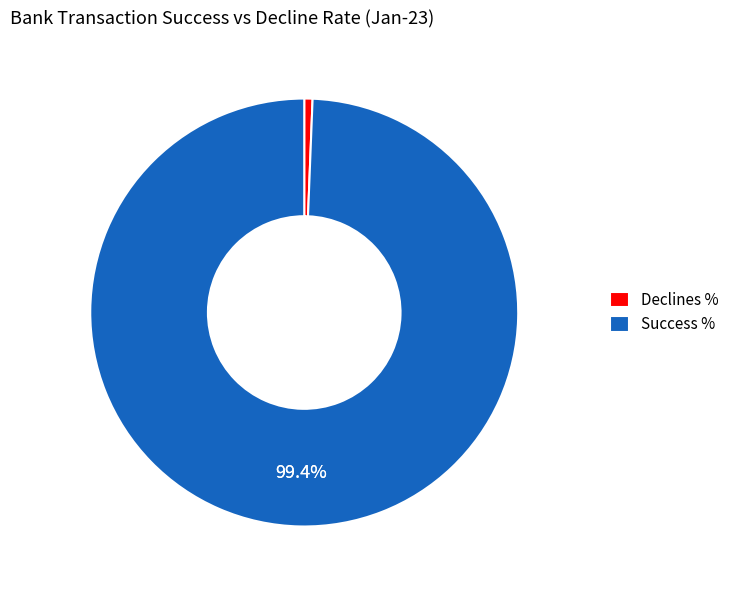

Is it true that Declines % is 6% of the pie?

False